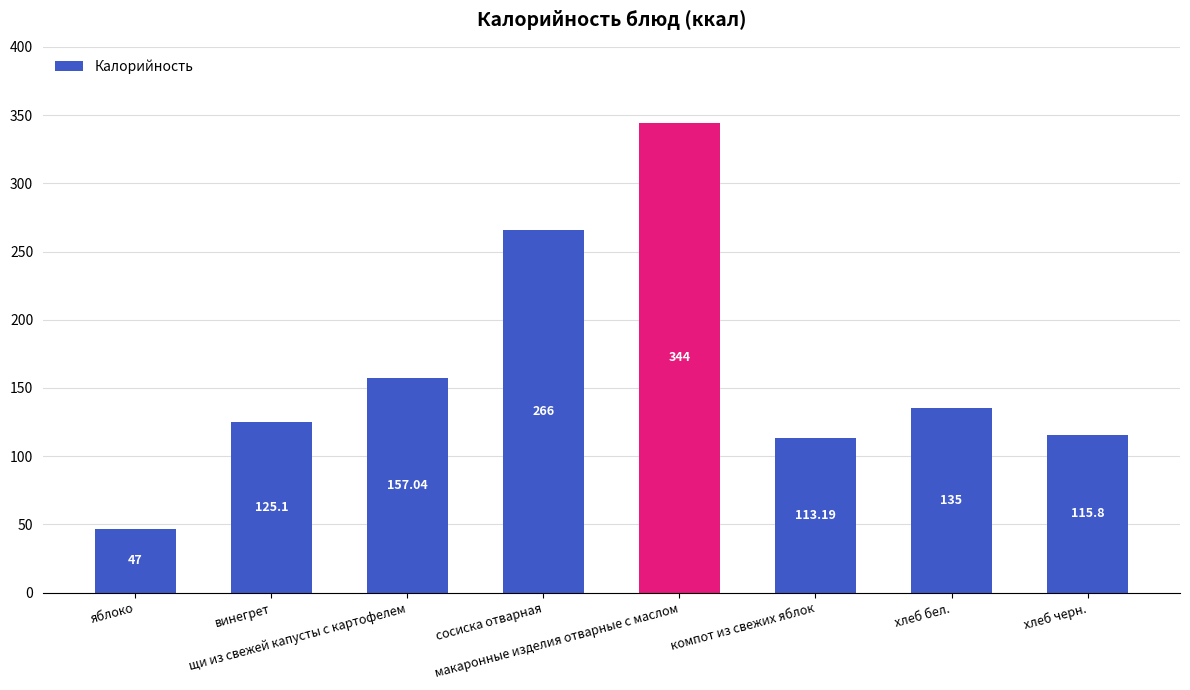

What is the value of the 4th bar from the left?

266.0